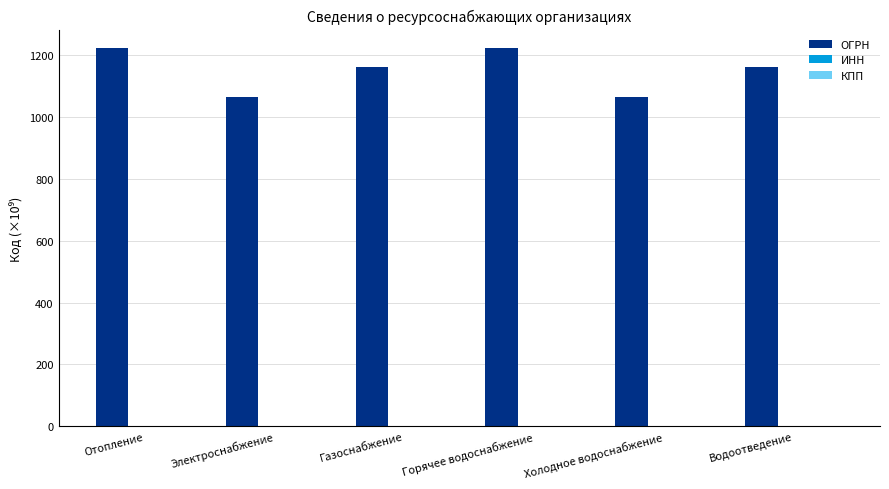

Are the bars horizontal?

No